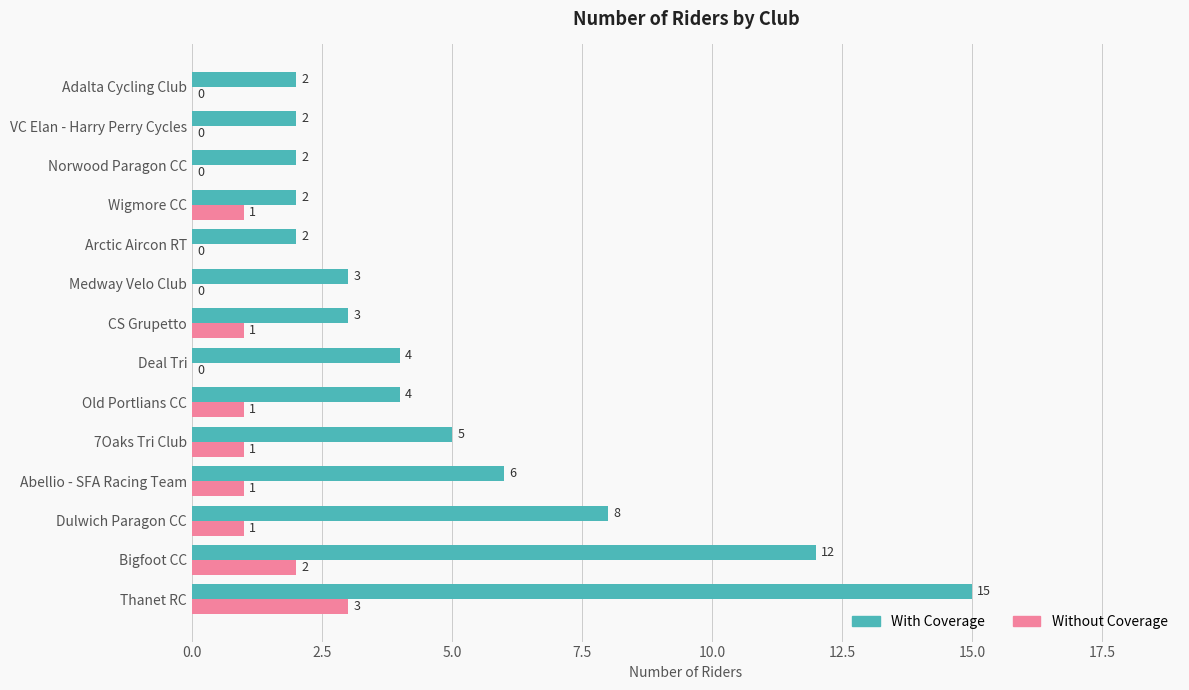

What is the total value across all series at Thanet RC?

18